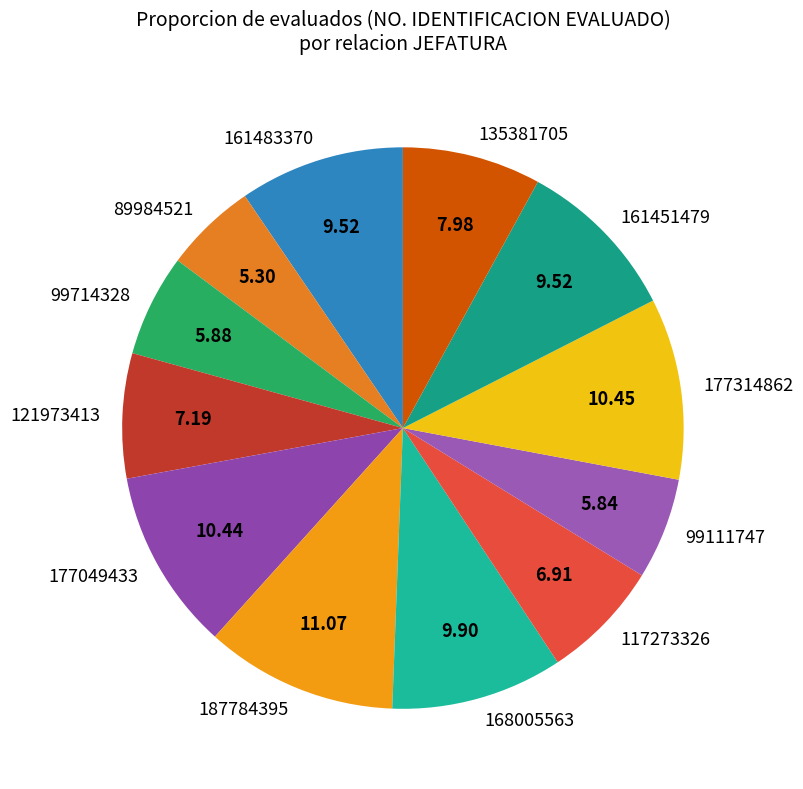

Is there a majority slice in this chart?

No